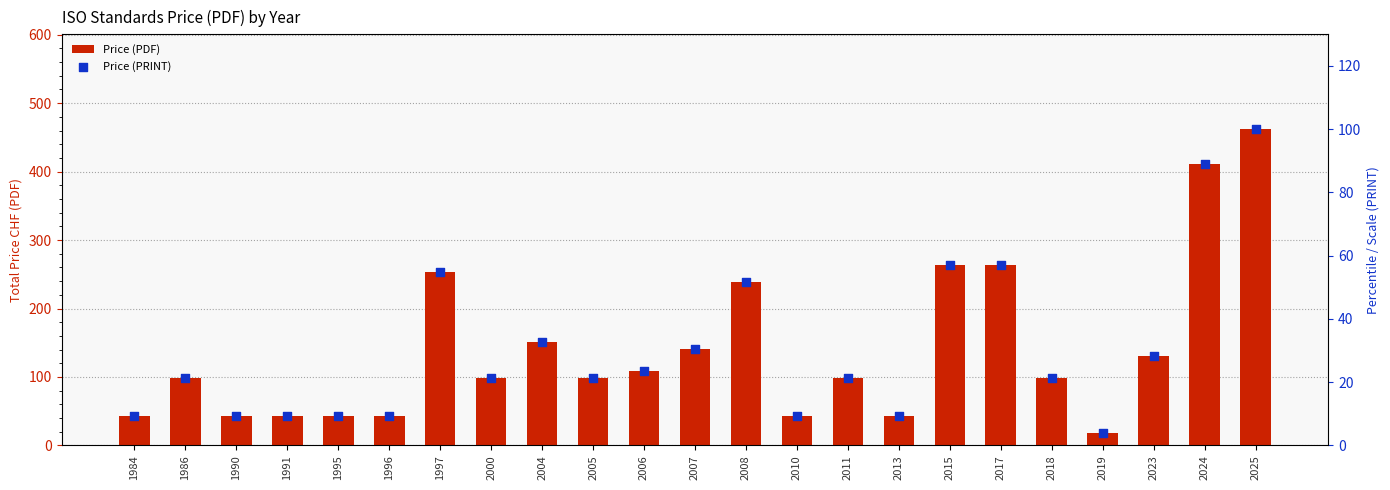

What are all the series names shown in the legend?

Price (PDF), Price (PRINT)